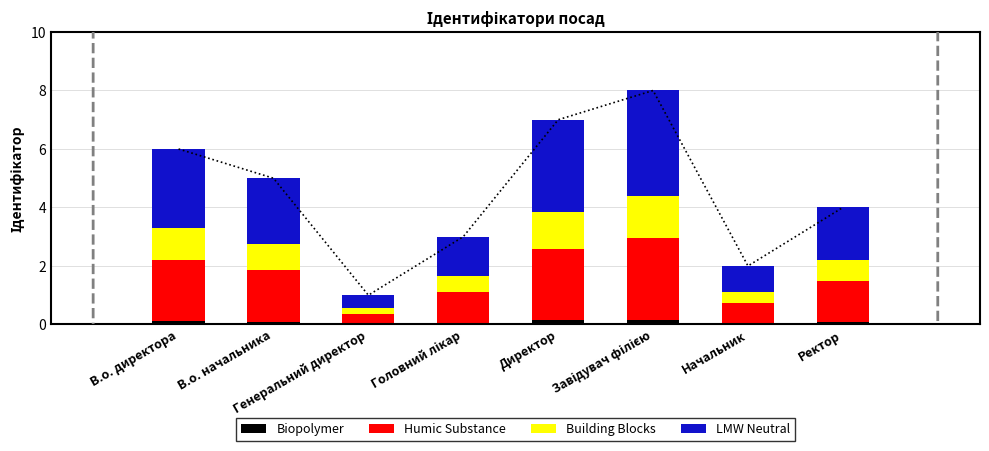

Reading left to right, what are all the values shown in this chart?

Biopolymer: В.о. директора=0.1	В.о. начальника=0.1	Генеральний директор=0.0	Головний лікар=0.1	Директор=0.1	Завідувач філією=0.2	Начальник=0.0	Ректор=0.1
Humic Substance: В.о. директора=2.1	В.о. начальника=1.8	Генеральний директор=0.3	Головний лікар=1.0	Директор=2.4	Завідувач філією=2.8	Начальник=0.7	Ректор=1.4
Building Blocks: В.о. директора=1.1	В.о. начальника=0.9	Генеральний директор=0.2	Головний лікар=0.5	Директор=1.3	Завідувач філією=1.4	Начальник=0.4	Ректор=0.7
LMW Neutral: В.о. директора=2.7	В.о. начальника=2.2	Генеральний директор=0.5	Головний лікар=1.4	Директор=3.1	Завідувач філією=3.6	Начальник=0.9	Ректор=1.8